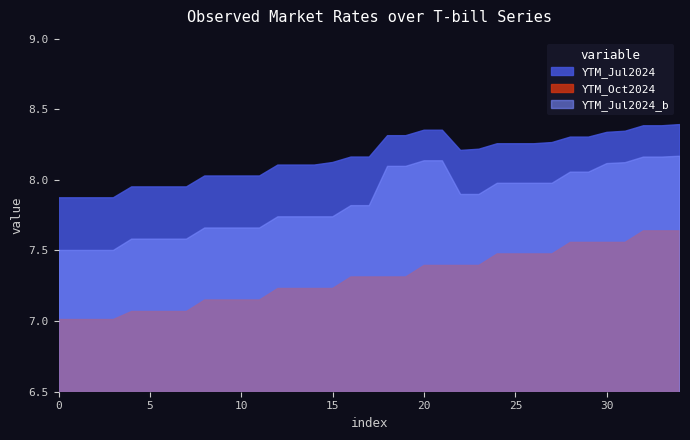

True or false: YTM_Oct2024 and YTM_Jul2024 cross at least once.

False